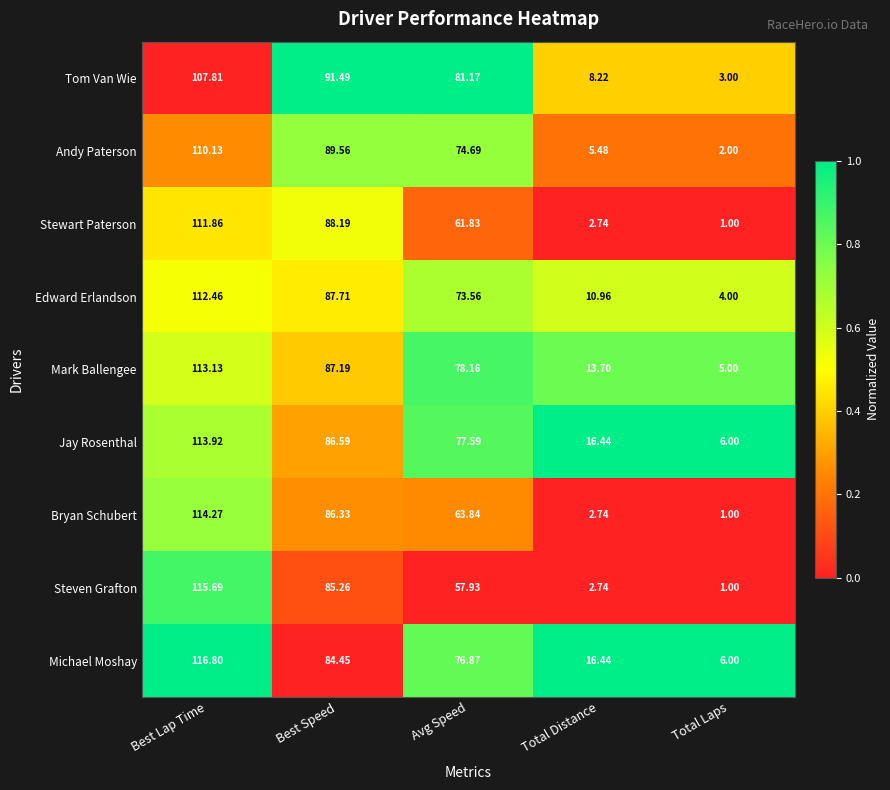

At Best Lap Time, list the series in order from largest to smallest.

Michael Moshay, Steven Grafton, Bryan Schubert, Jay Rosenthal, Mark Ballengee, Edward Erlandson, Stewart Paterson, Andy Paterson, Tom Van Wie